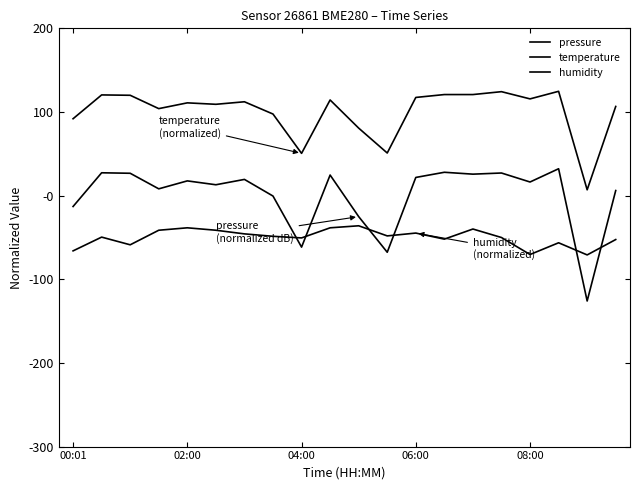

How many lines are shown in the chart?

3